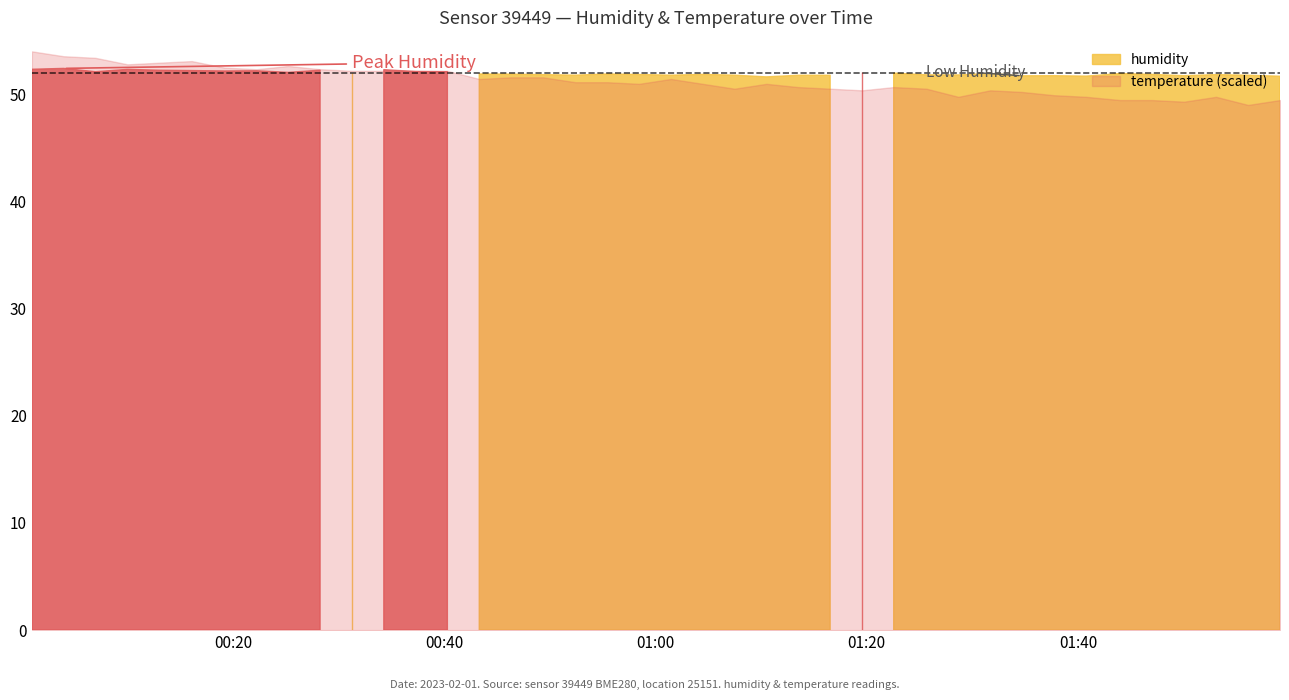

What is the sum of the humidity values at 2023-02-01T00:16:06 and 2023-02-01T01:19:33?

104.3